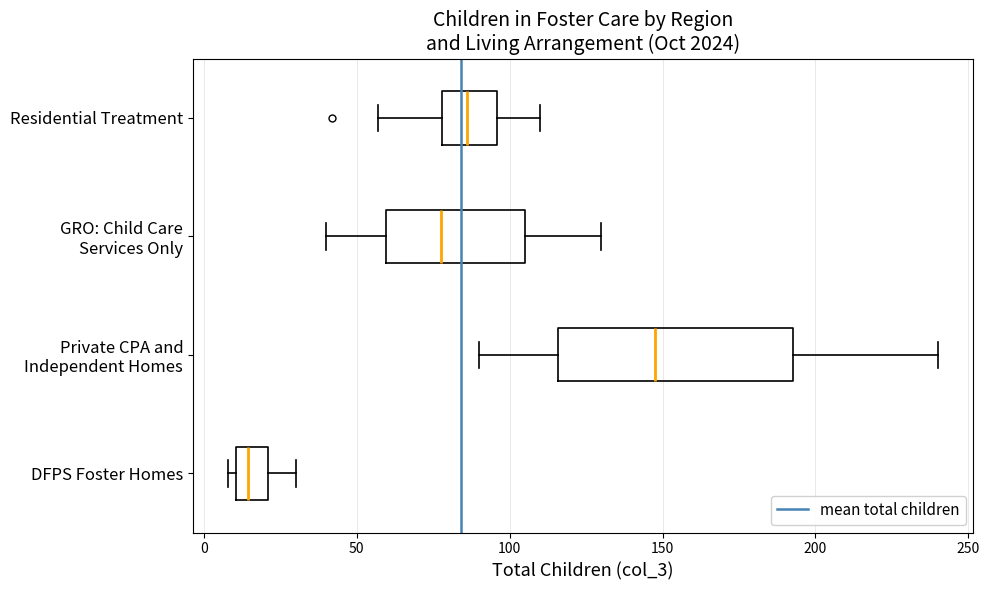

Where does the median line of the box for Residential Treatment sit on the x-axis? The values are not printed on the chart, so give them approximately, as read against the axis.

85